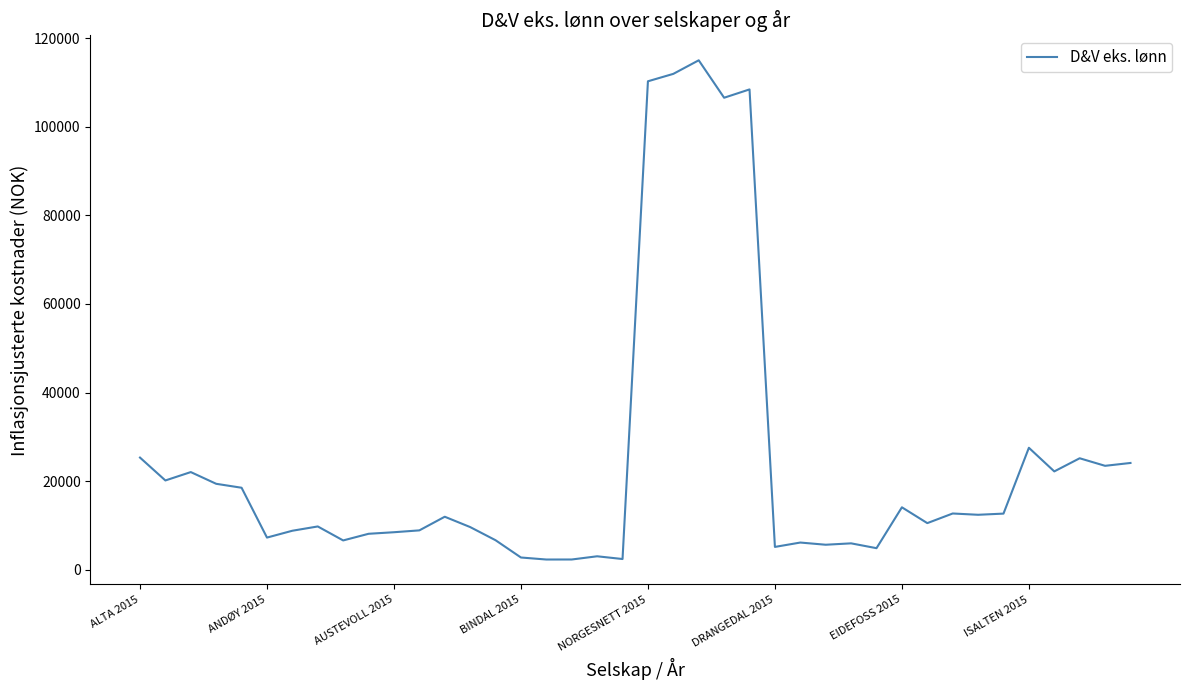

What is the difference between the maximum and minimum values?

112736.2